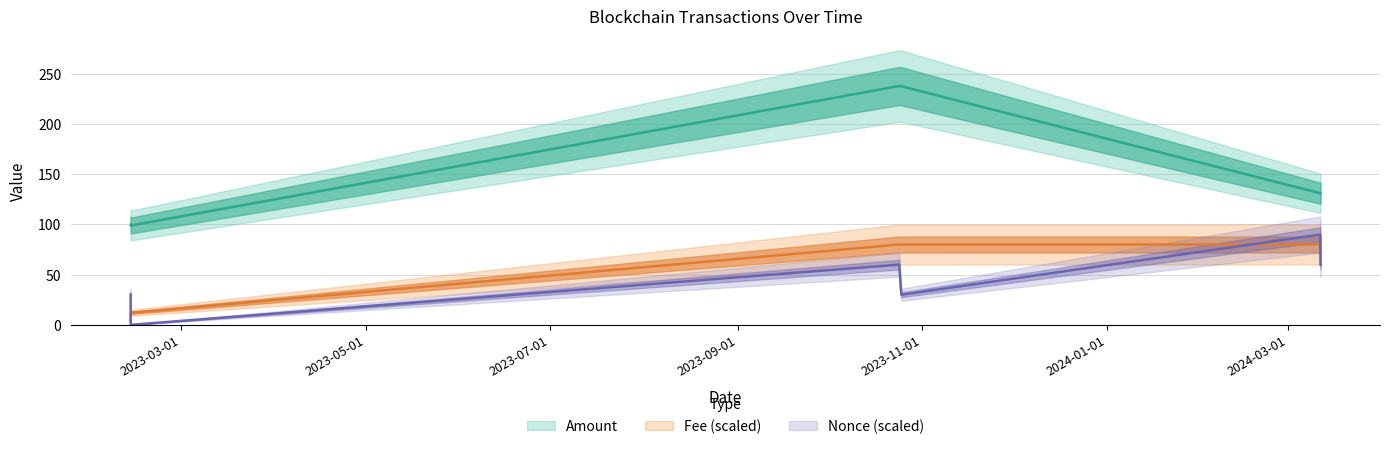

The Amount series shows 100.0 at 2023-02-12 06:36:00. True or false?

True